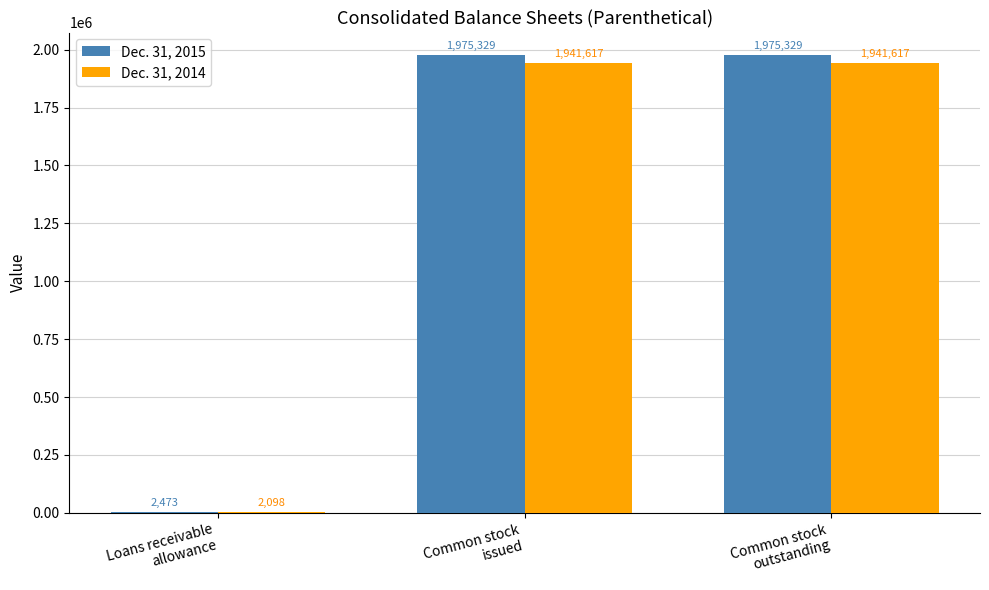

What is the difference between the Dec. 31, 2014 values at Common stock
outstanding and Loans receivable
allowance?

1939519